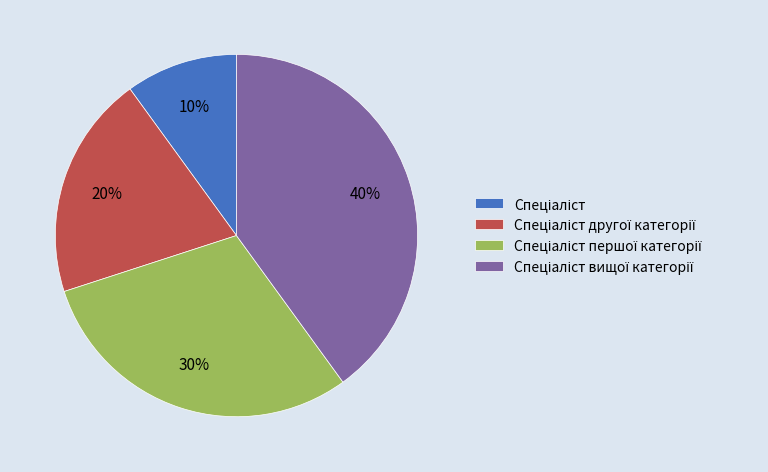

To the nearest percent, what is the difference between the largest and smallest slice percentages?

30%